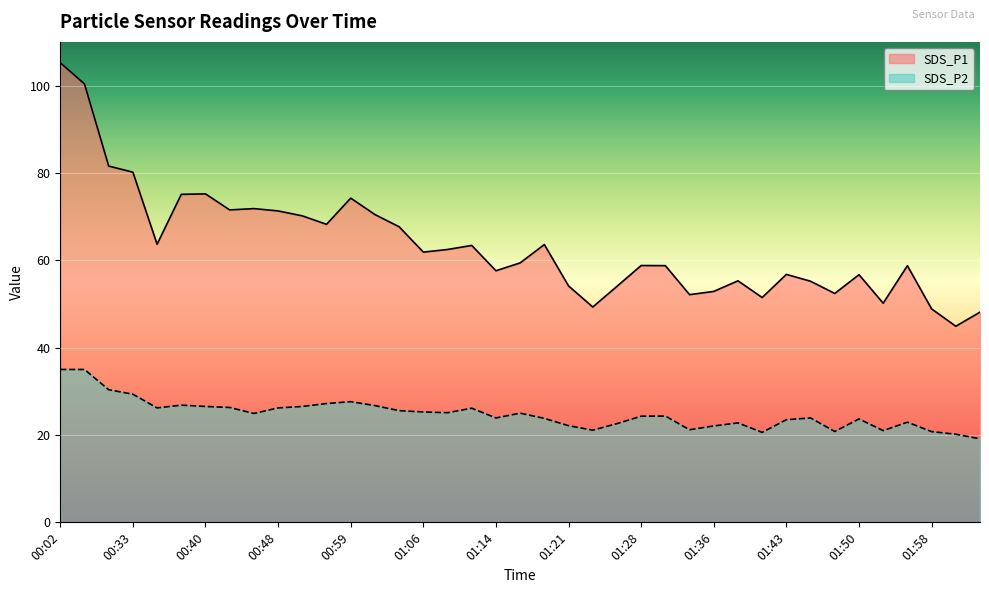

At which category is the sum across all series the highest?

00:02